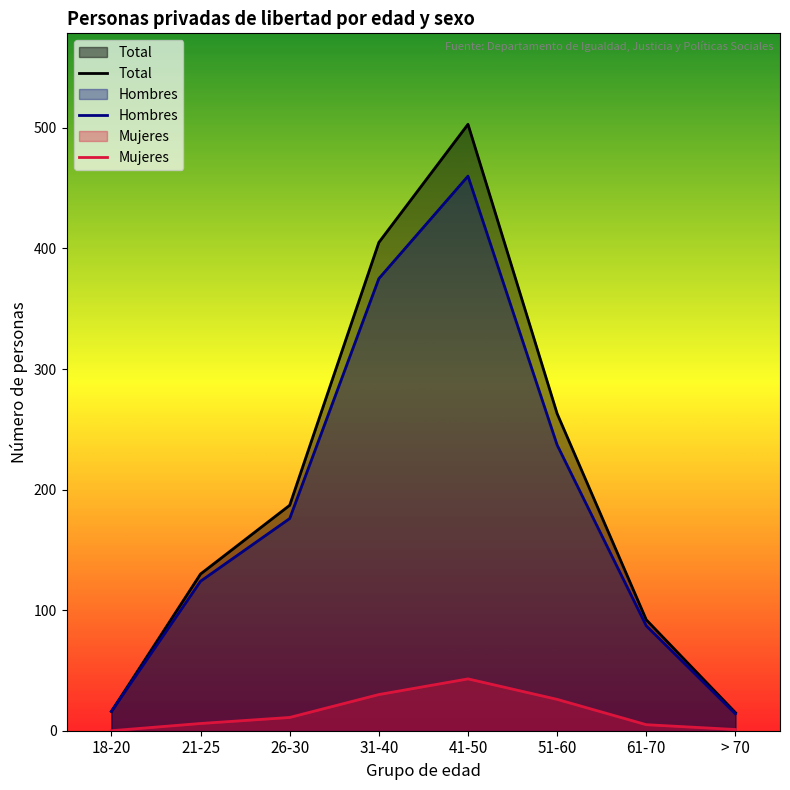

Reading left to right, transcribe all the data shown in this chart.

Total: 16	130	187	405	503	263	92	15
Hombres: 16	124	176	375	460	237	87	14
Mujeres: 0	6	11	30	43	26	5	1